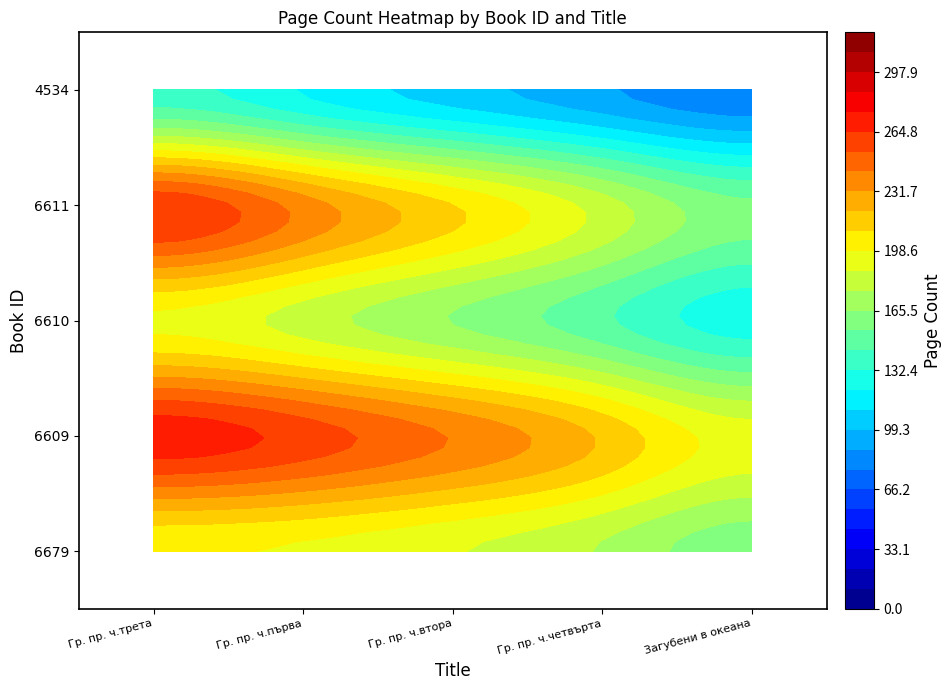

Which category has the highest value in the 6609 series?

Гр. пр. ч.трета